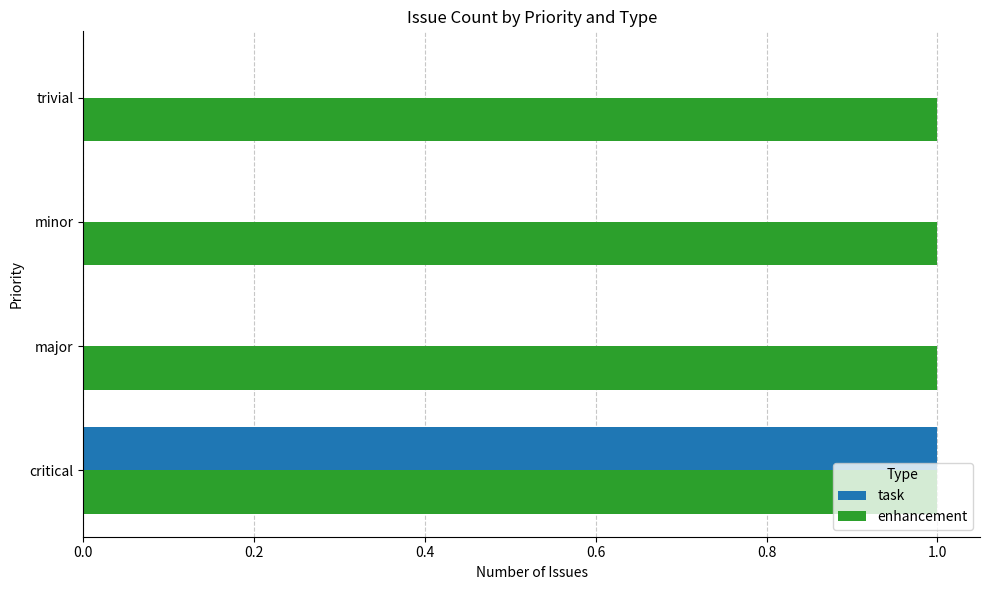

Is it true that enhancement equals 1 at minor?

True